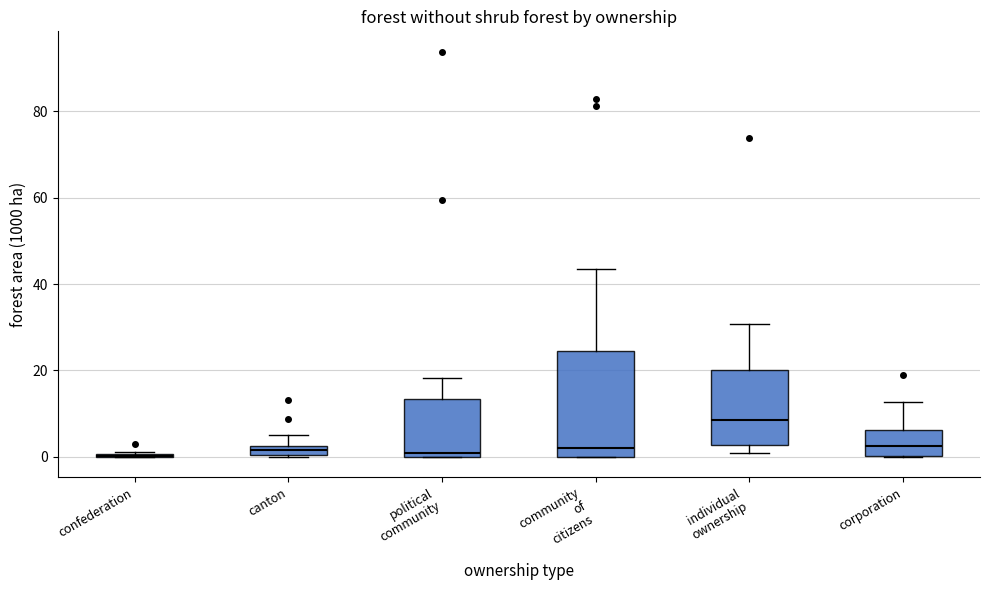

Comparing the boxes themselves (not the whiskers), which one is the tallest?

community of citizens